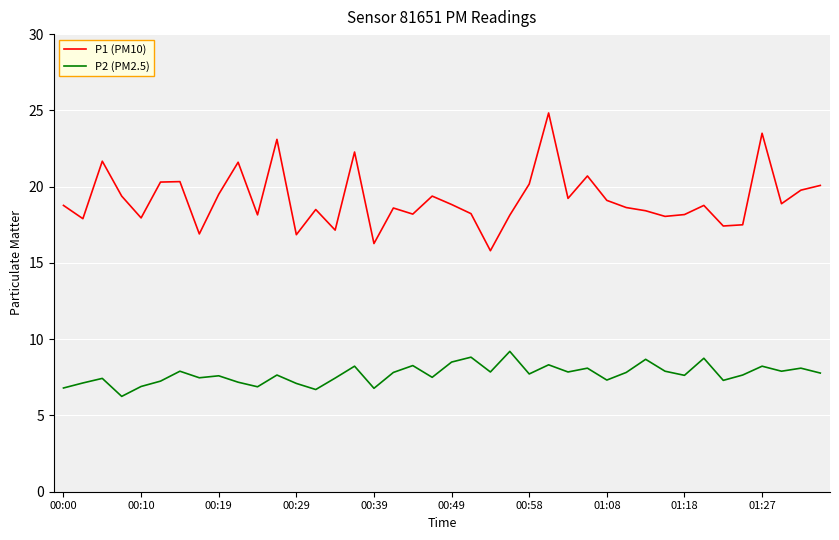

Which series has the largest range (max minus min)?

P1 (PM10)